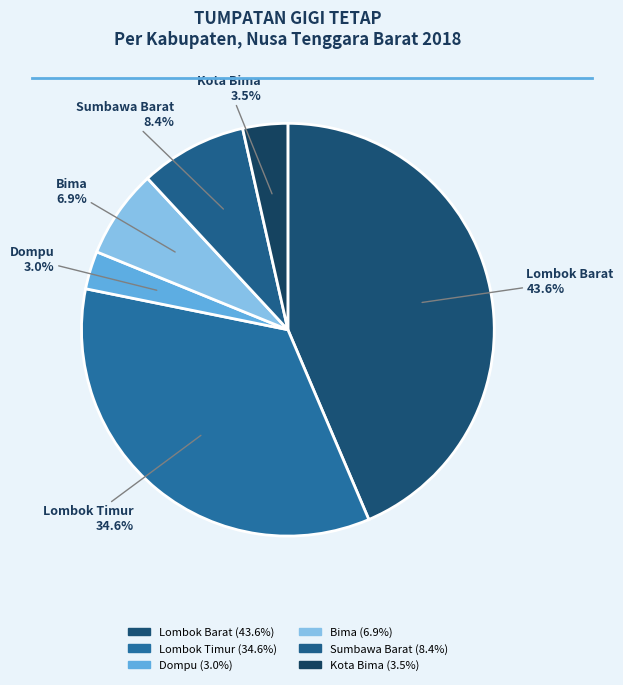

Which has a higher value, Dompu or Sumbawa Barat?

Sumbawa Barat